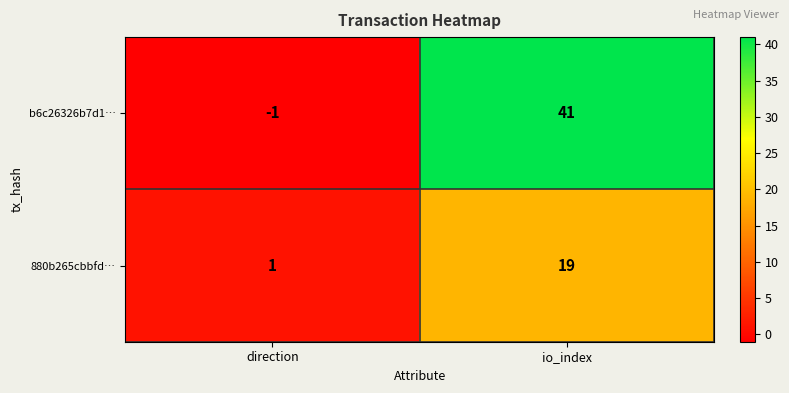

At how many categories does at least one series exceed 6?

1